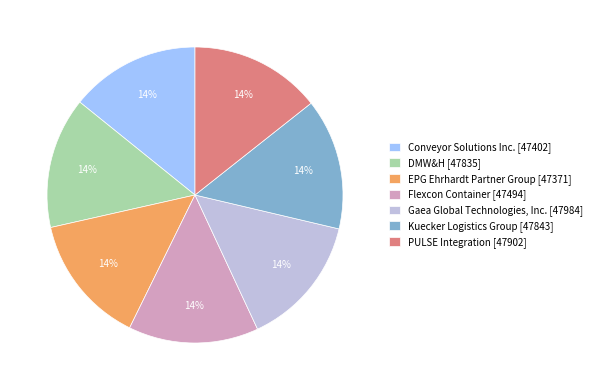

To the nearest percent, what is the average slice percentage?

14%